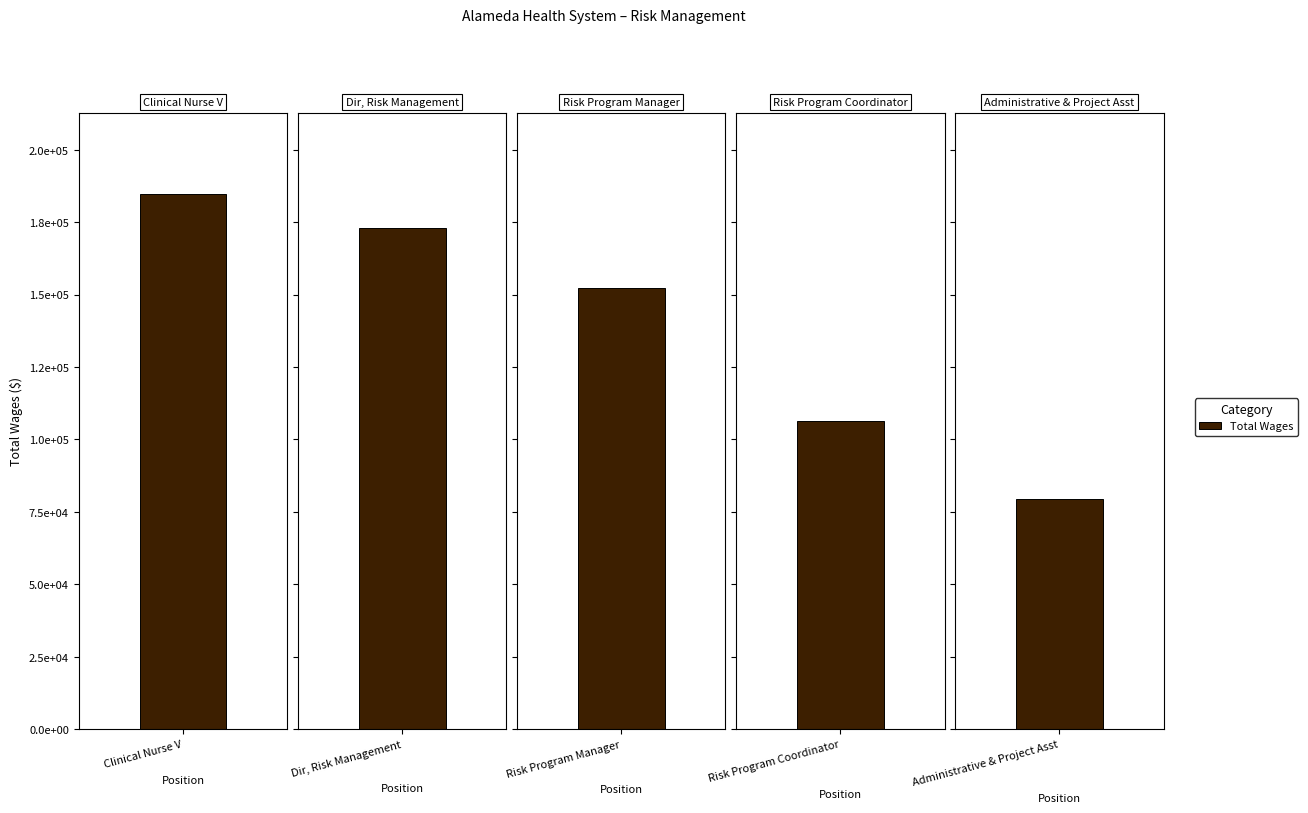

At which label is the value closest to 132125?

Risk Program Manager